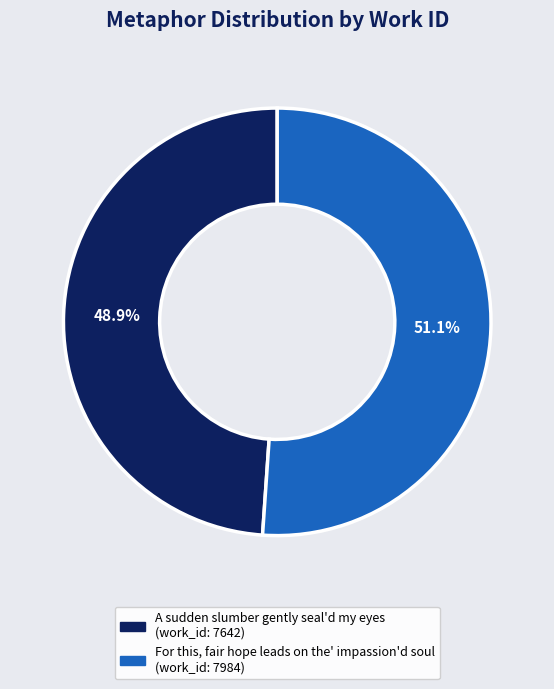

What is the smallest slice in the pie chart?

A sudden slumber gently seal'd my eyes